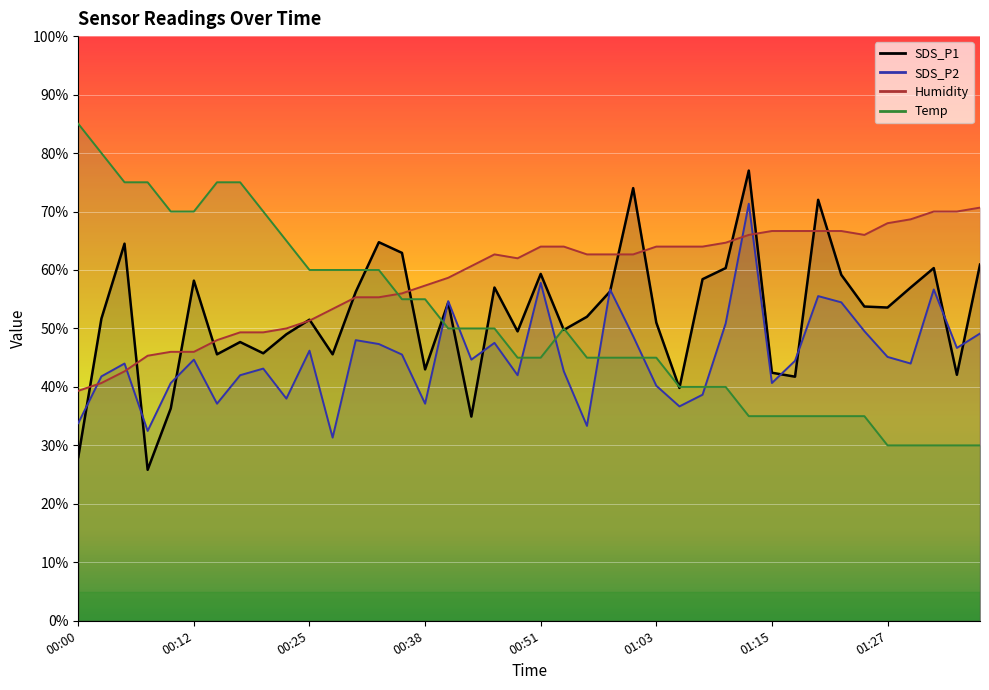

Is it true that SDS_P1 equals 10.4 at 00:20?

False